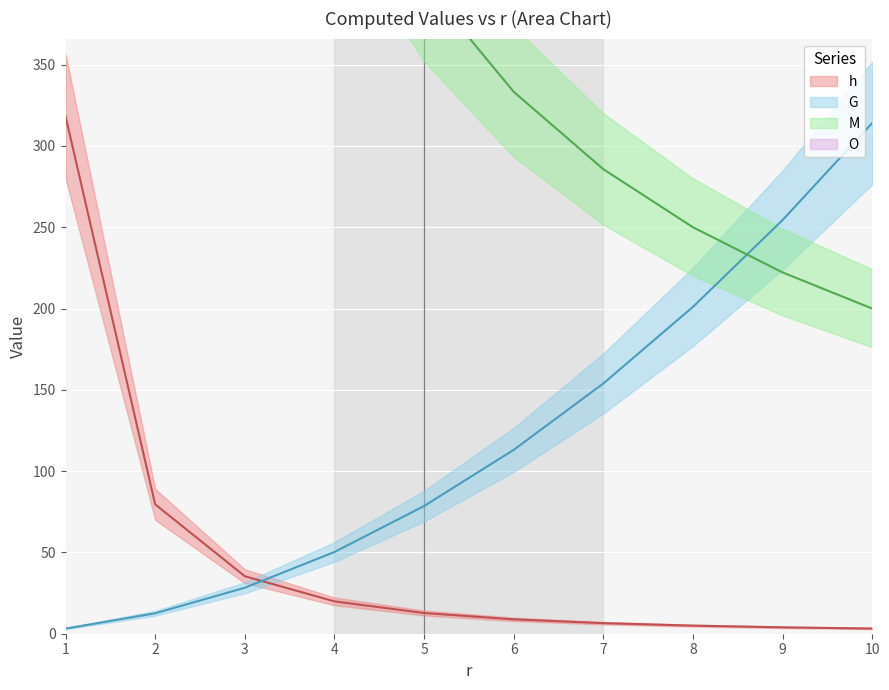

What value does the O series have at 6?

446.4